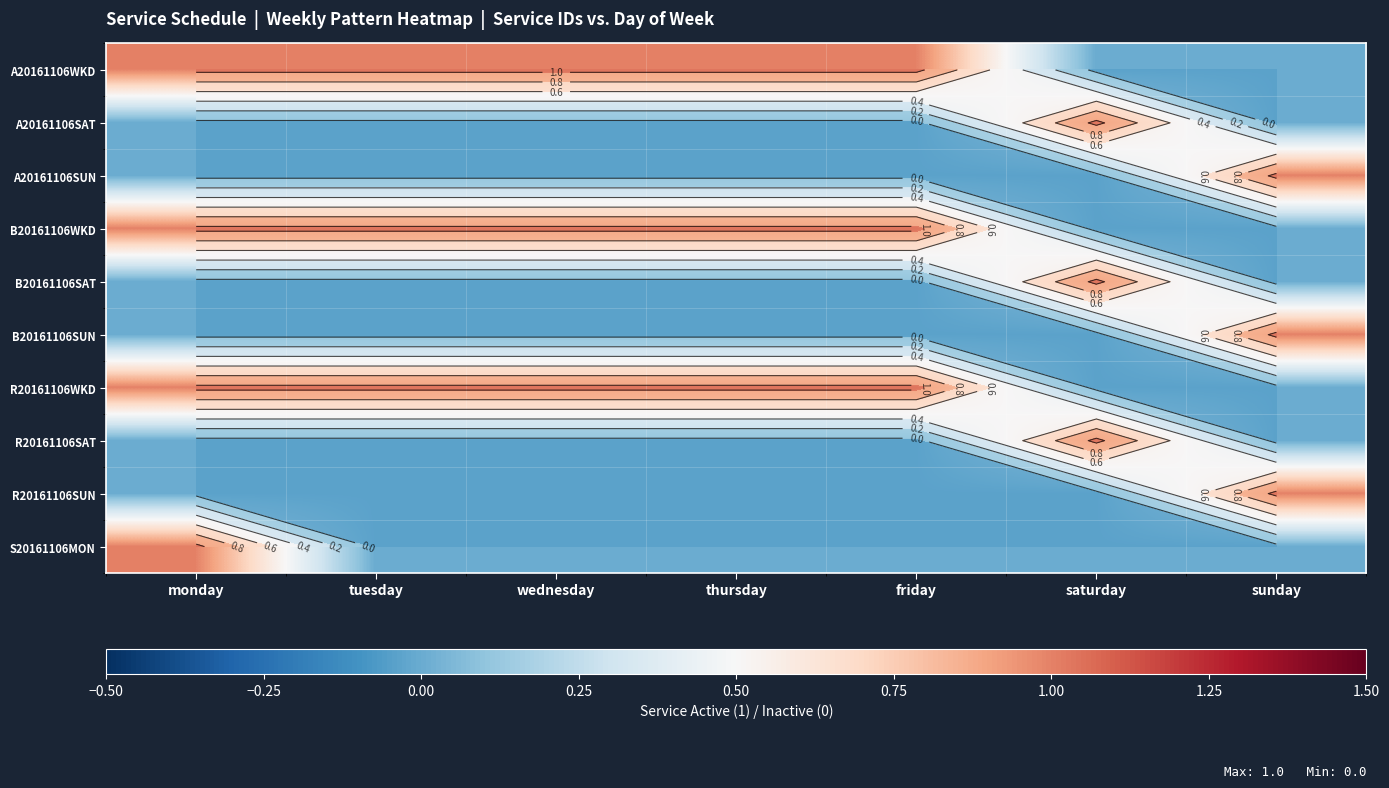

How many distinct data groups are displayed?

10